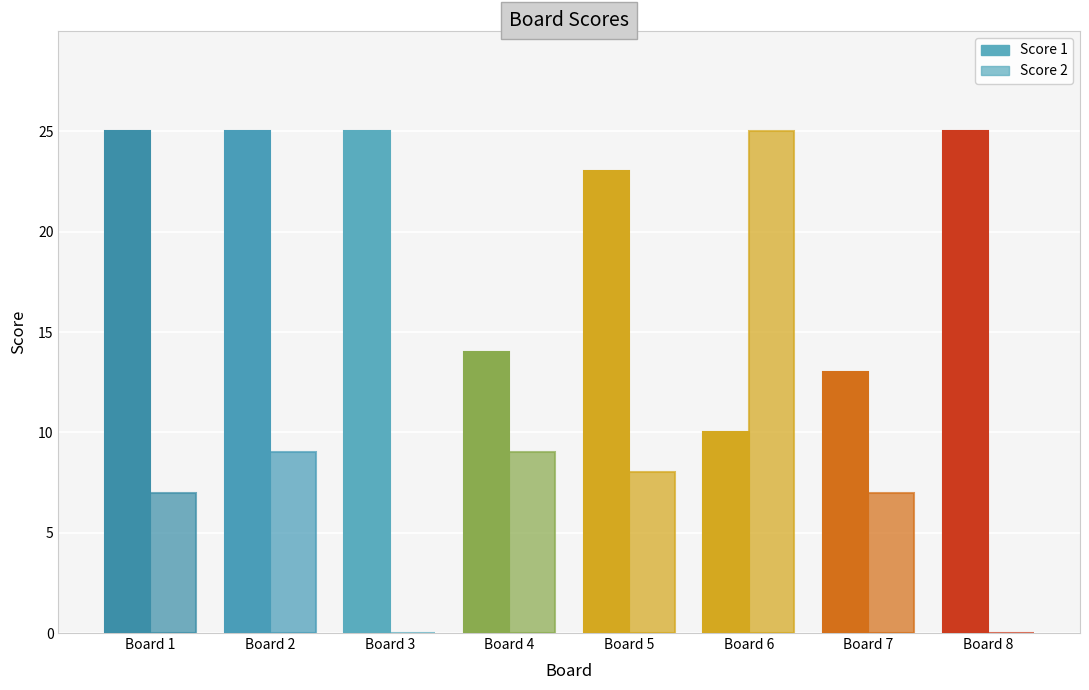

What is the maximum value for Score 1?

25